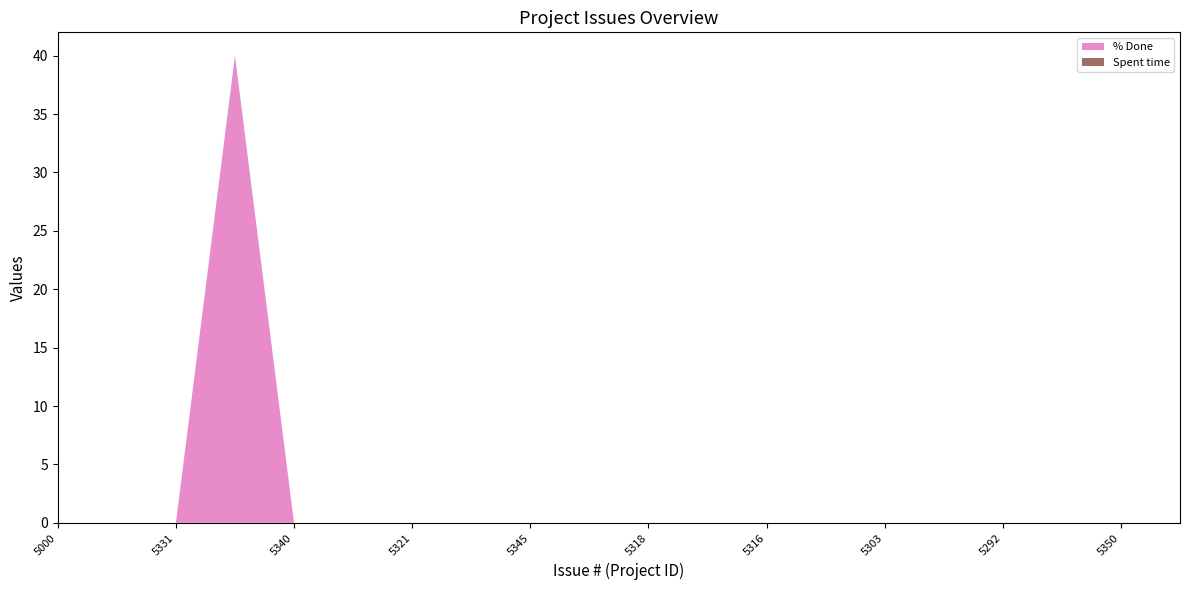

Reading left to right, extract all data points from this chart.

% Done: 0	0	0	40	0	0	0	0	0	0	0	0	0	0	0	0	0	0	0	0
Spent time: 0	0	0	0	0	0	0	0	0	0	0	0	0	0	0	0	0	0	0	0